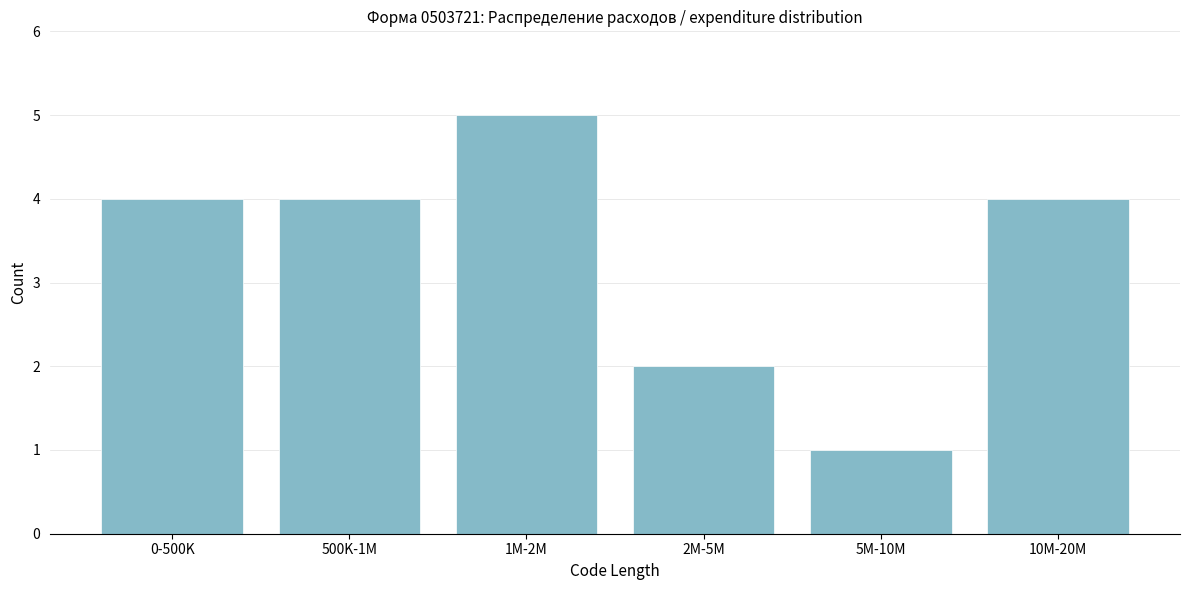

Reading left to right, list all the values displayed in this chart.

0-500K=4	500K-1M=4	1M-2M=5	2M-5M=2	5M-10M=1	10M-20M=4